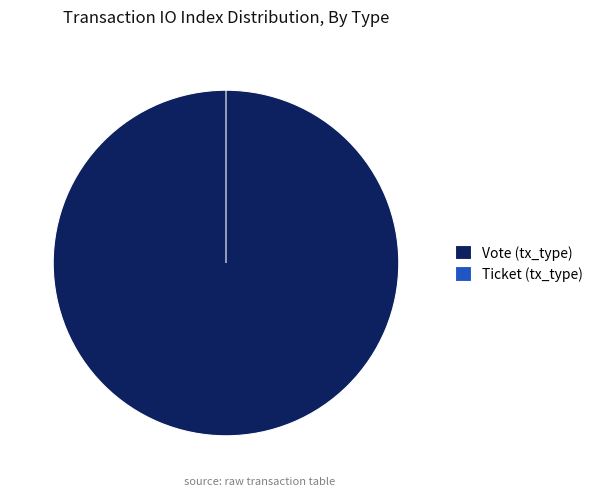

Which slice is the largest?

Vote (tx_type)